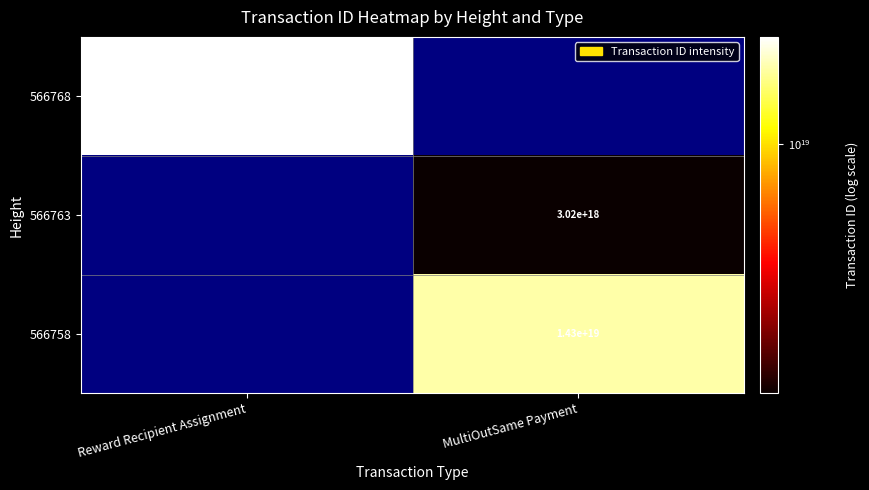

Is it true that 566758 equals 6538107483652537344 at MultiOutSame Payment?

False